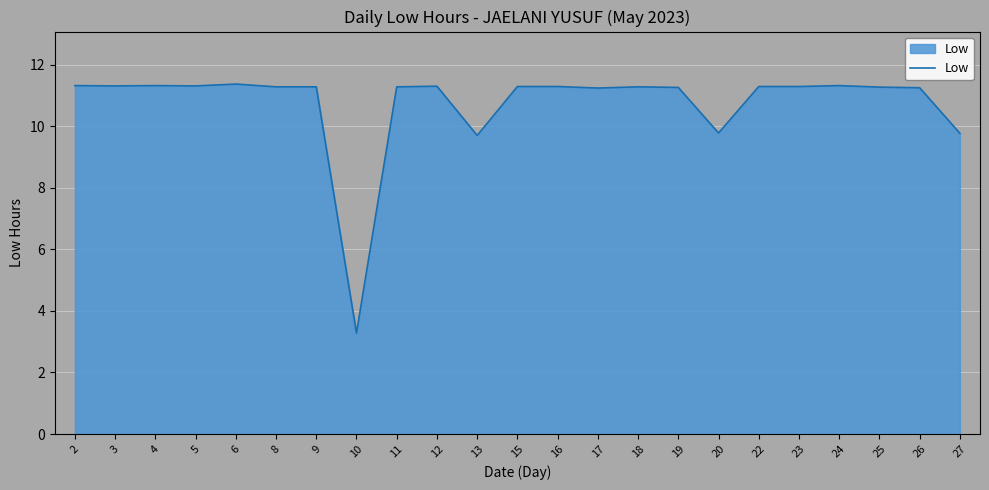

What is the ratio of the value at 24 to the value at 16?

1.0